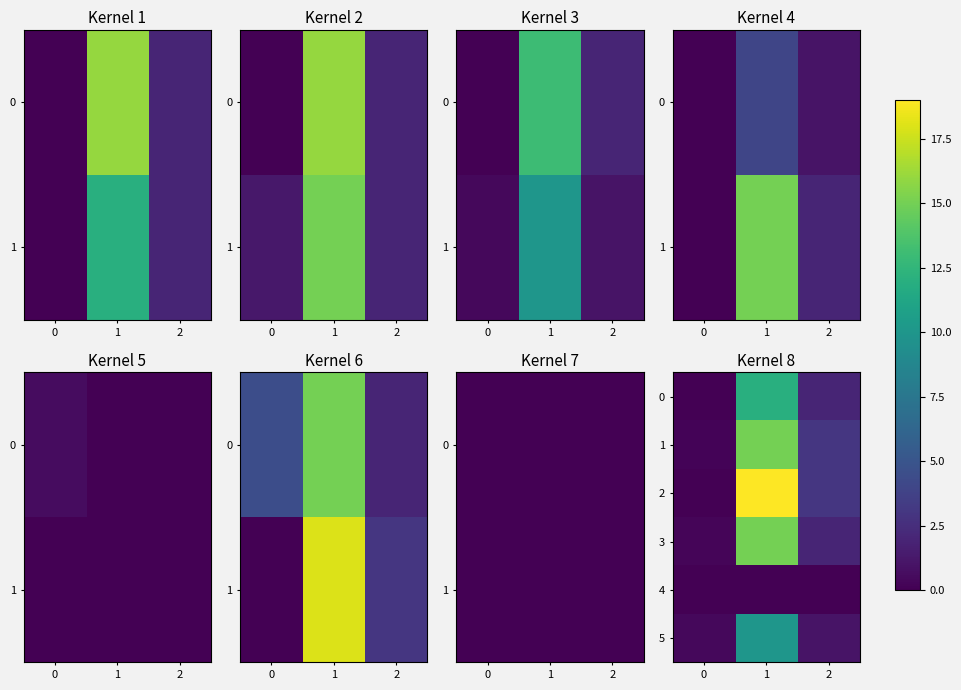

Which series changed the most between 0 and 1?

2